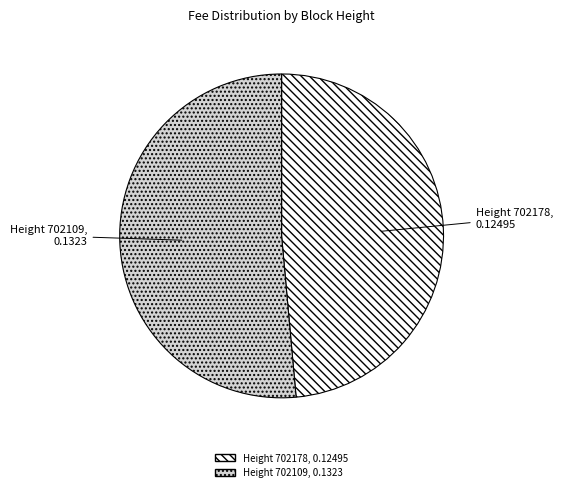

Is there a majority slice in this chart?

Yes